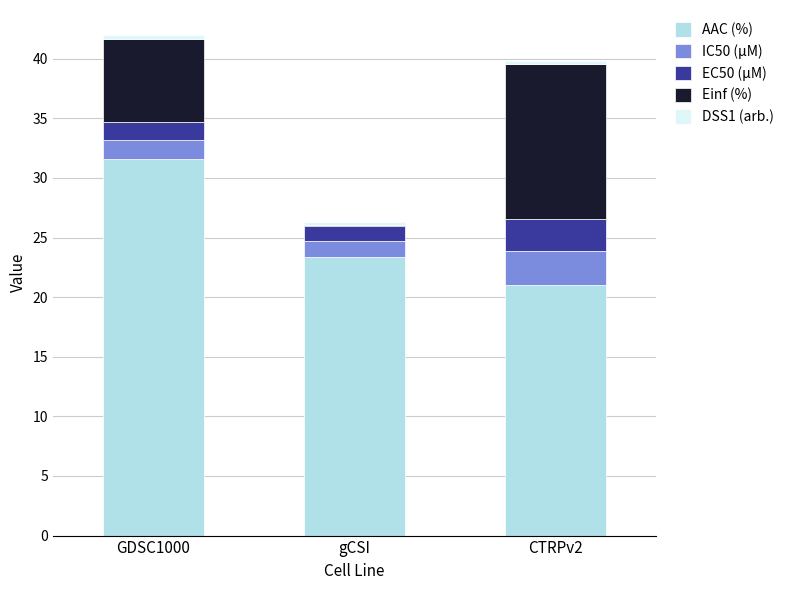

The AAC (%) series shows 31.6 at GDSC1000. True or false?

True